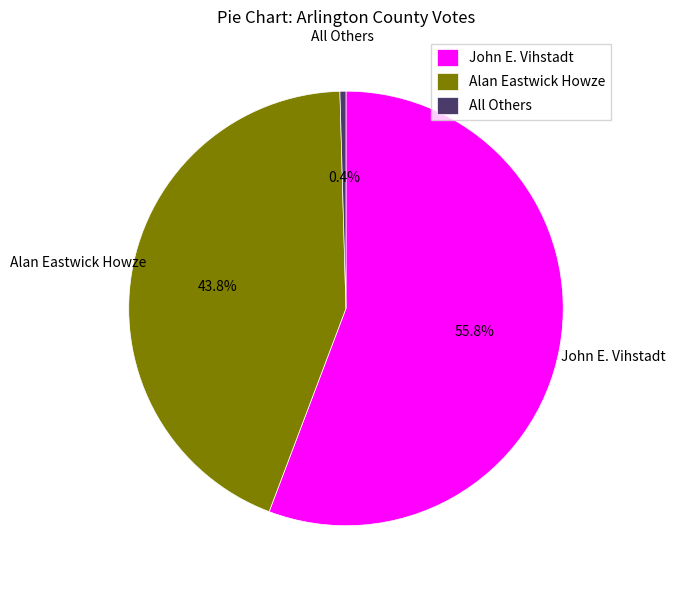

What is the total percentage of John E. Vihstadt and Alan Eastwick Howze?

99.6%